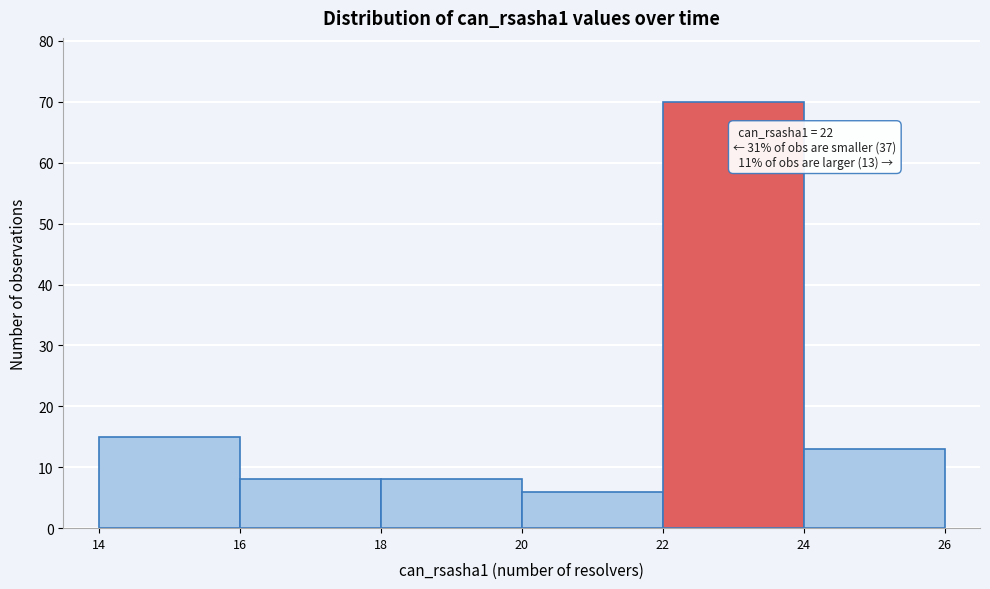

Which range on the x-axis has the tallest bar?

22 to 24